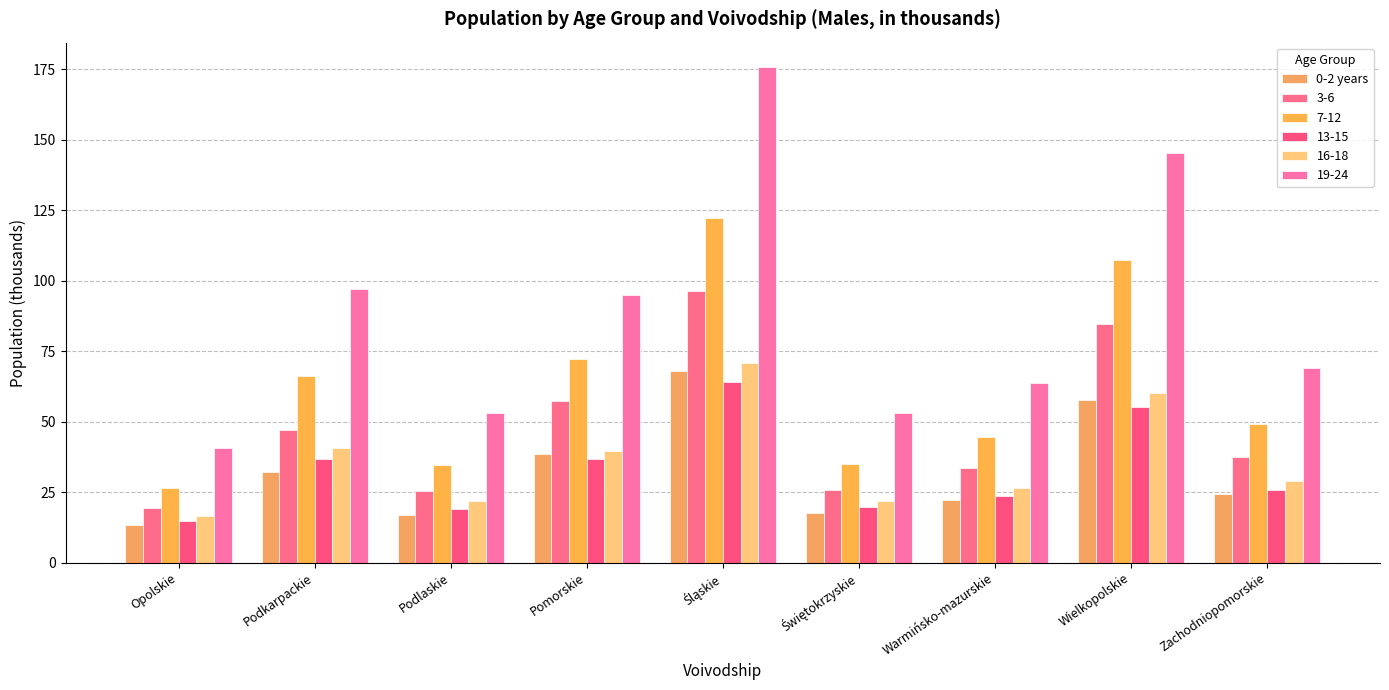

Are the bars grouped side by side (vs. stacked)?

Yes